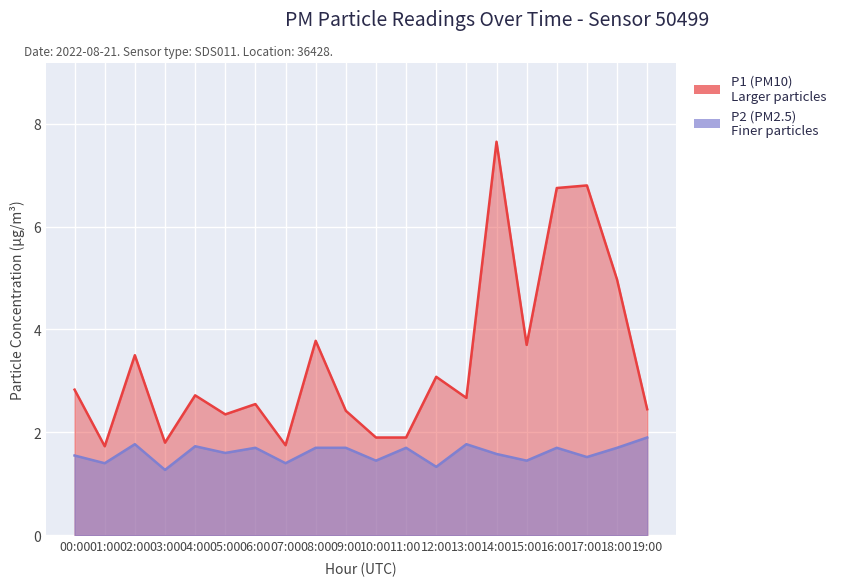

At which category does P1 reach its first local peak?

02:00